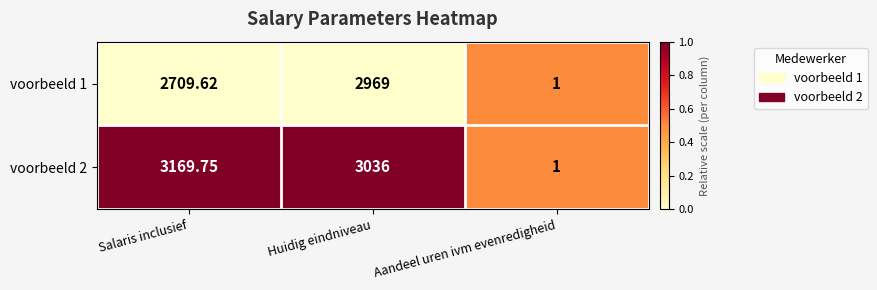

At which category is the sum across all series the highest?

Huidig eindniveau